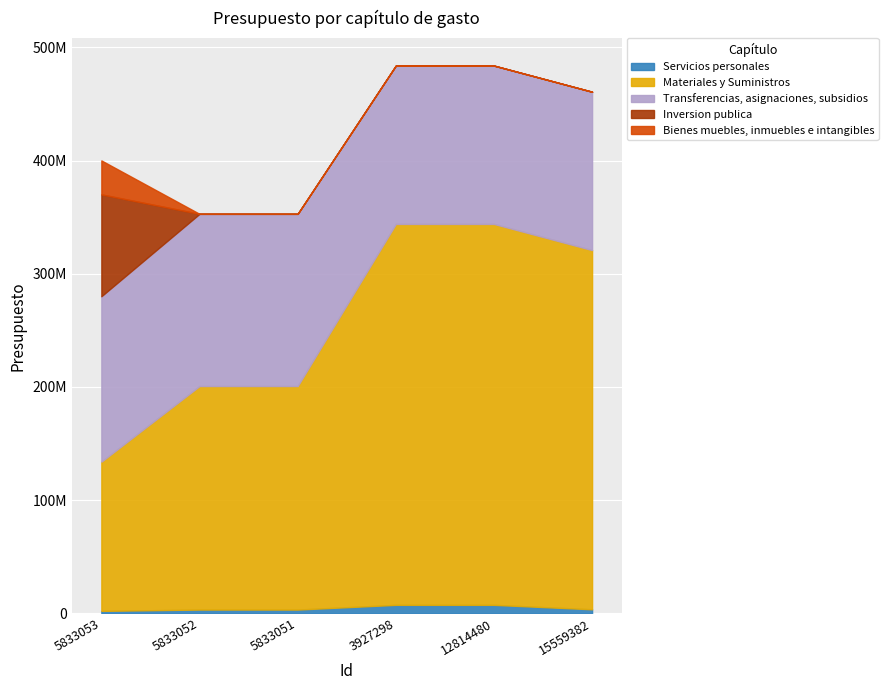

Where does the Transferencias, asignaciones, subsidios series first go above 146099149?

5833052